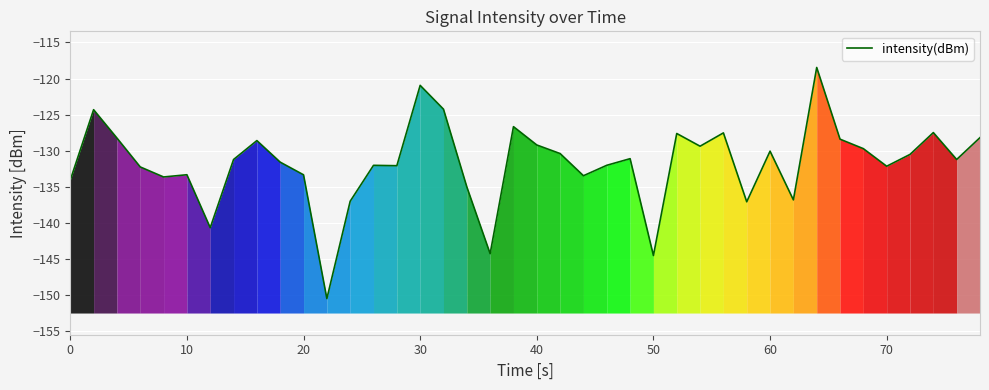

The intensity(dBm) series shows -132.1 at 70. True or false?

True